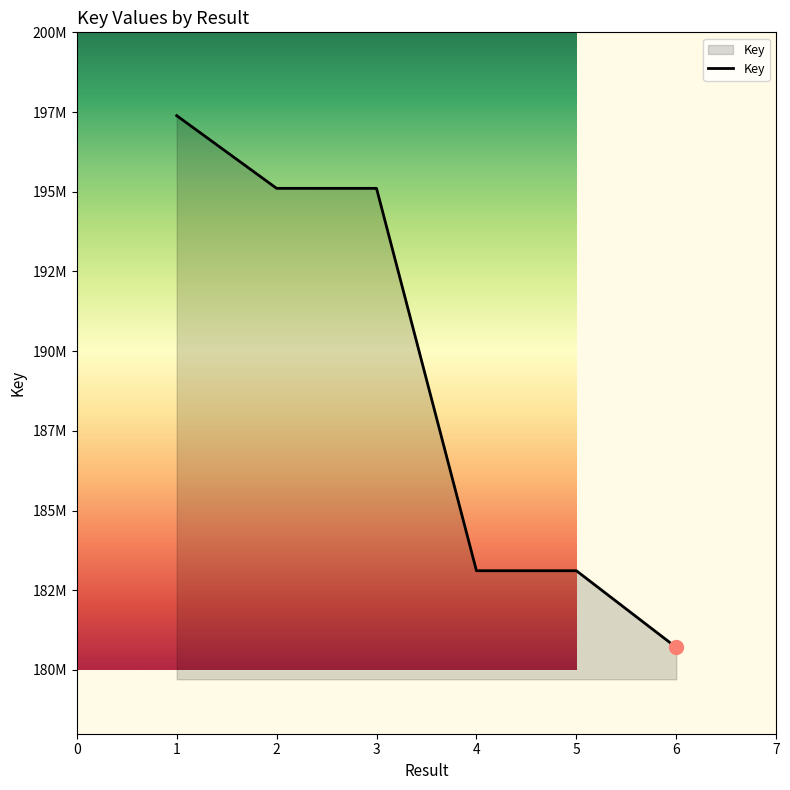

What is the ratio of the value at 1 to the value at 3?

1.0